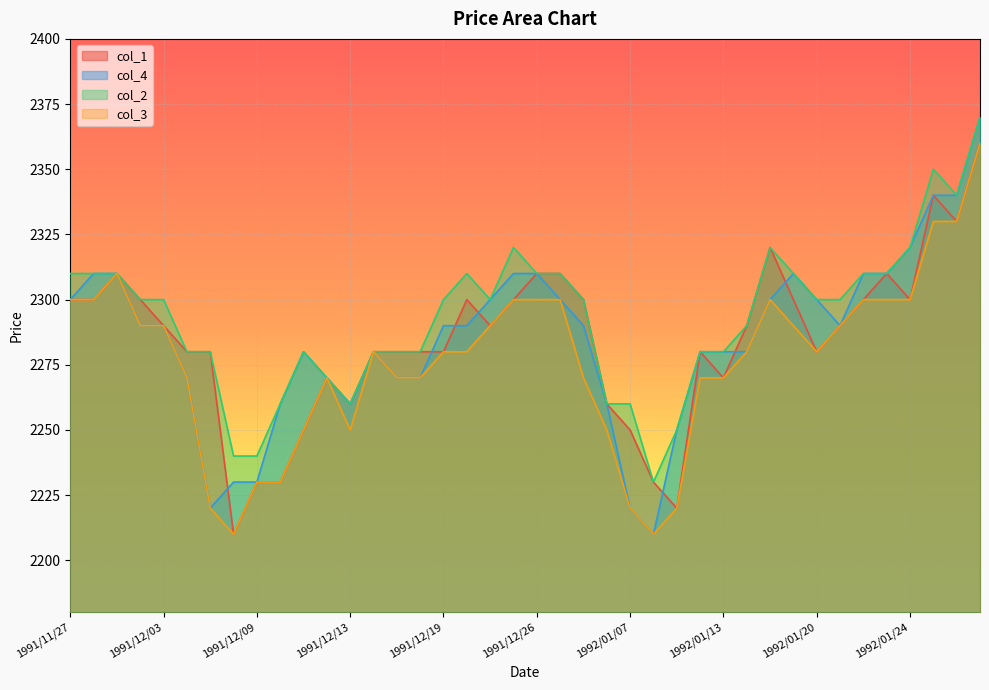

Which series has the widest spread of values?

col_4